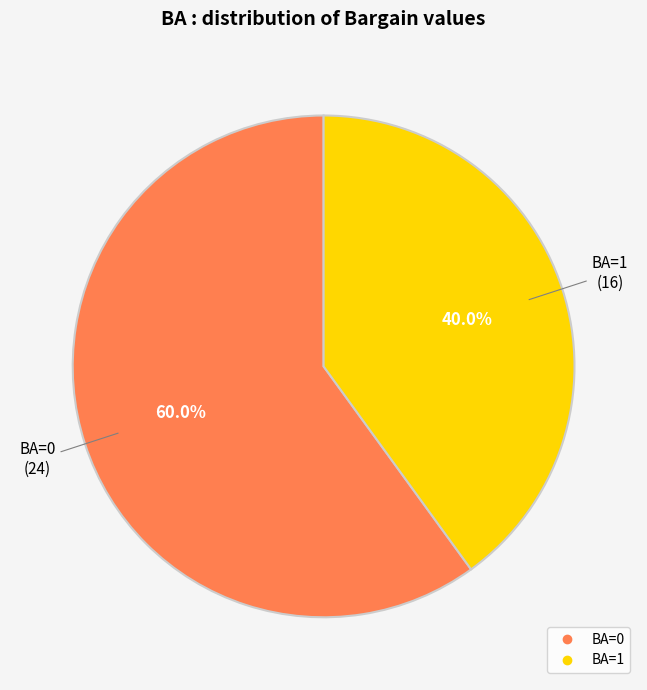

What is the ratio of the value at BA=0 to the value at BA=1?

1.5